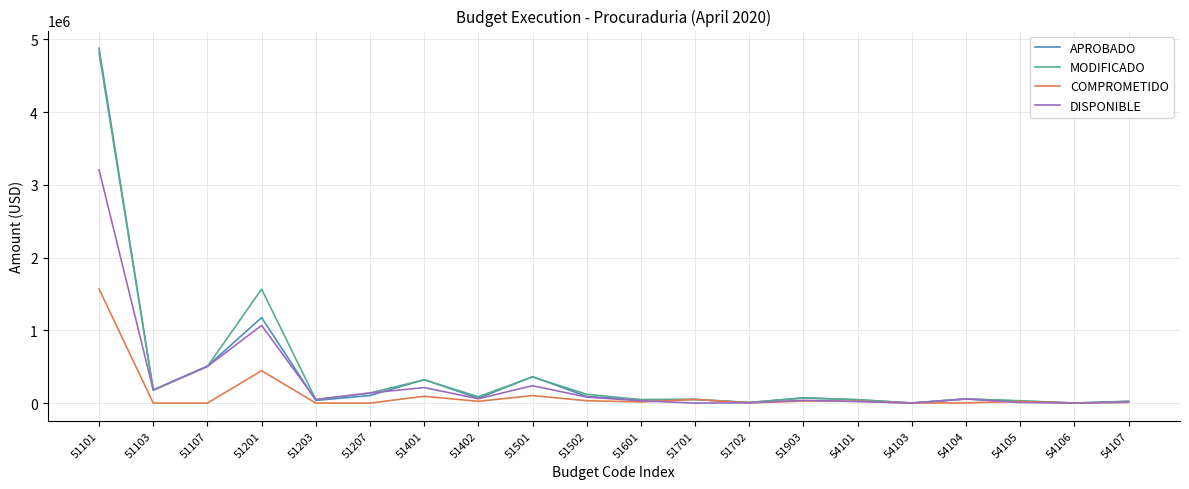

At which category is the sum across all series the highest?

51101